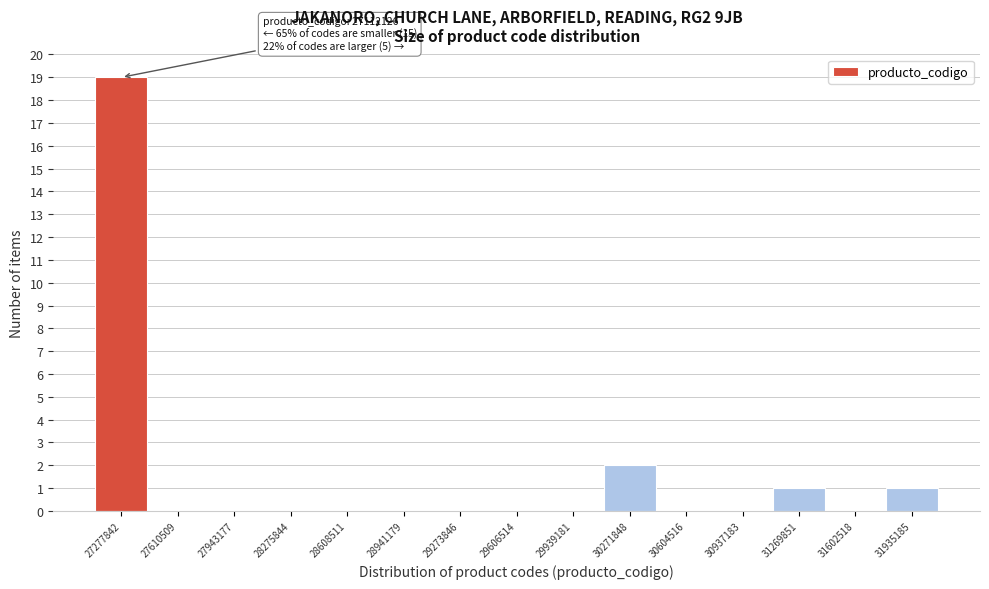

Over which range of the x-axis is the bar tallest?

27100000 to 27450000